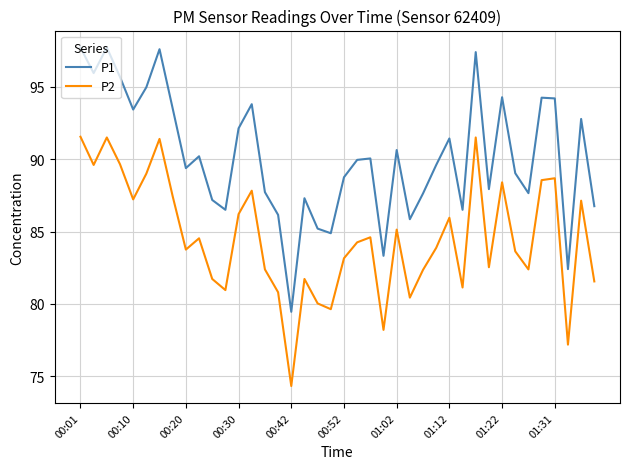

Which series has the largest total across all categories?

P1